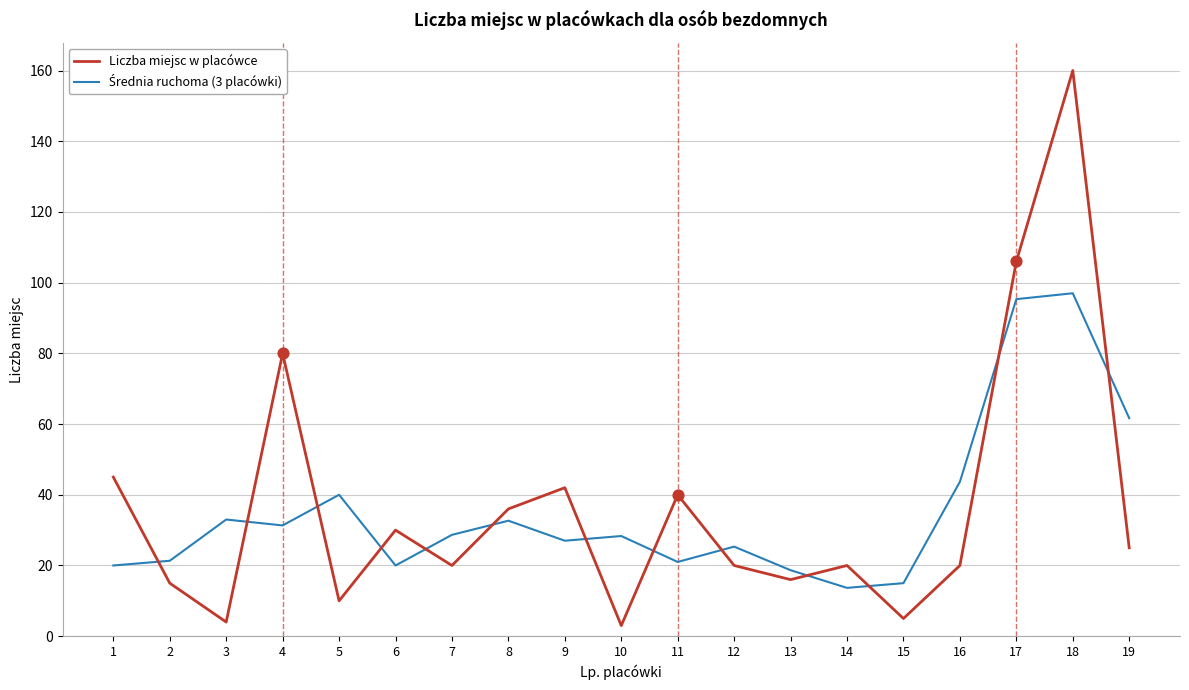

Which series has the widest spread of values?

Liczba miejsc w placówce